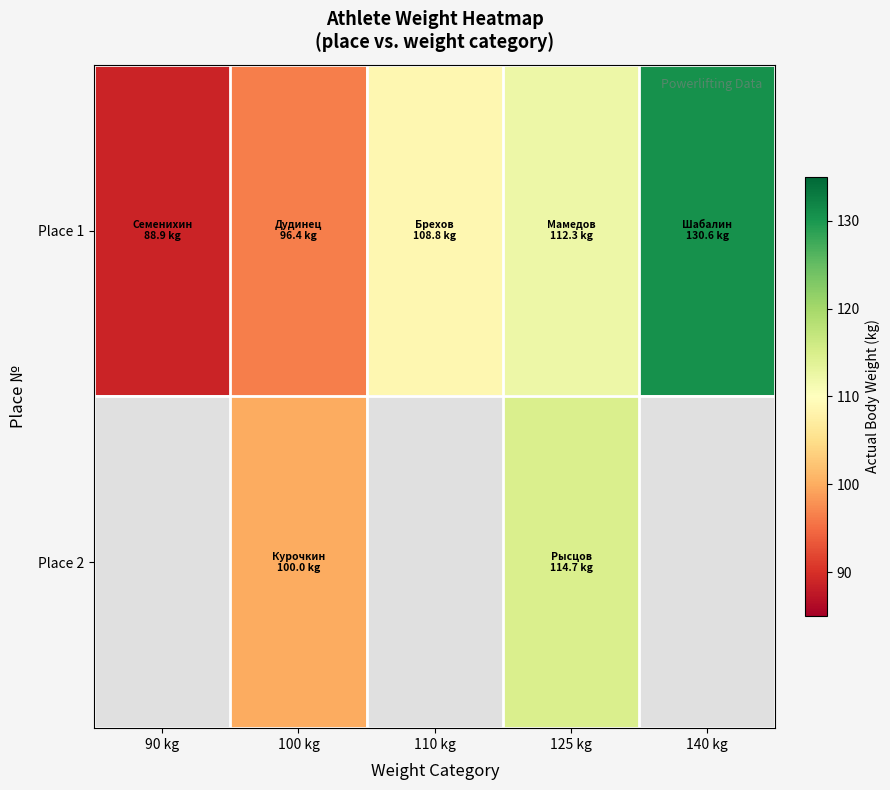

Which series changed the most between 90 kg and 110 kg?

Place 1